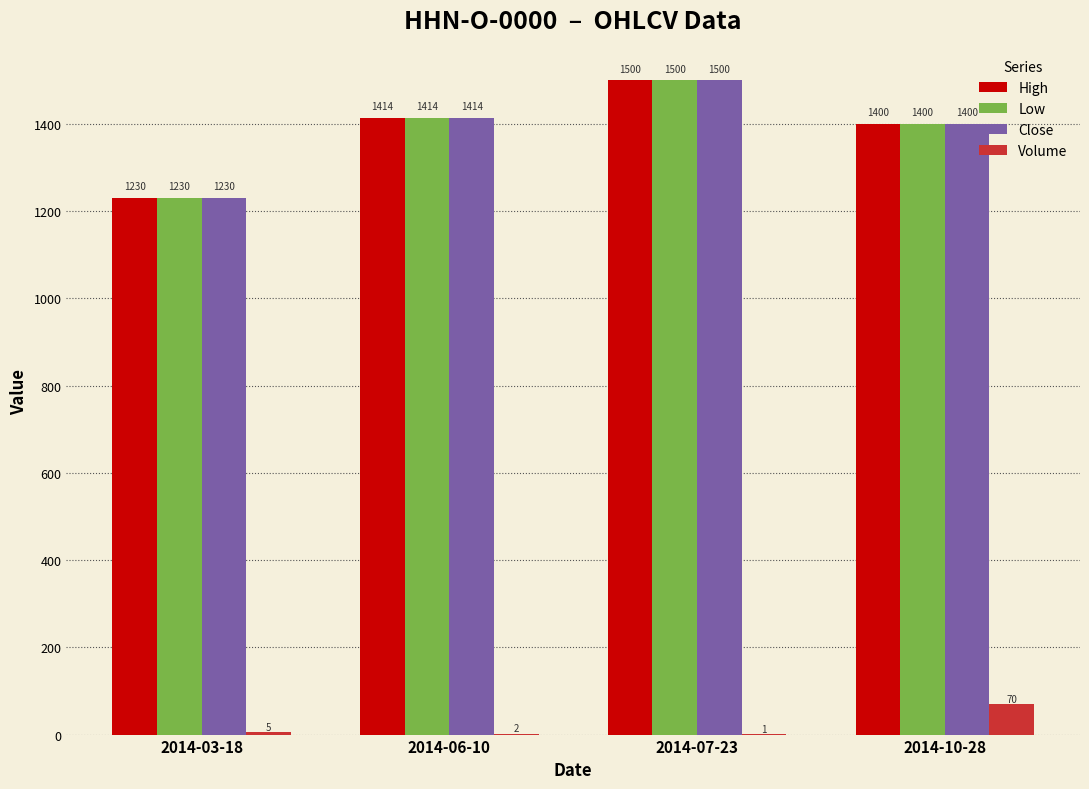

True or false: High has a value of 1230 at 2014-03-18.

True